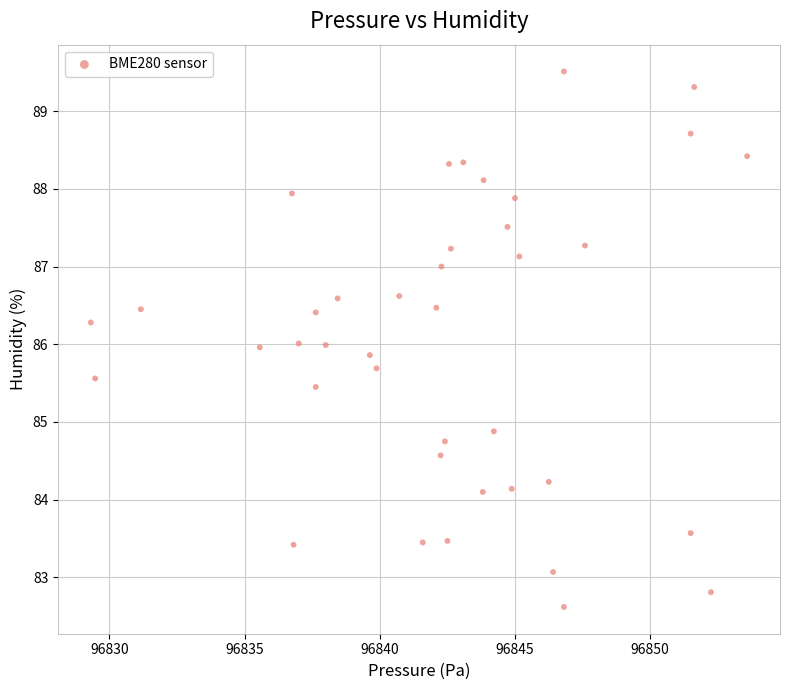

What is the range of Y values (max minus min)?

6.9